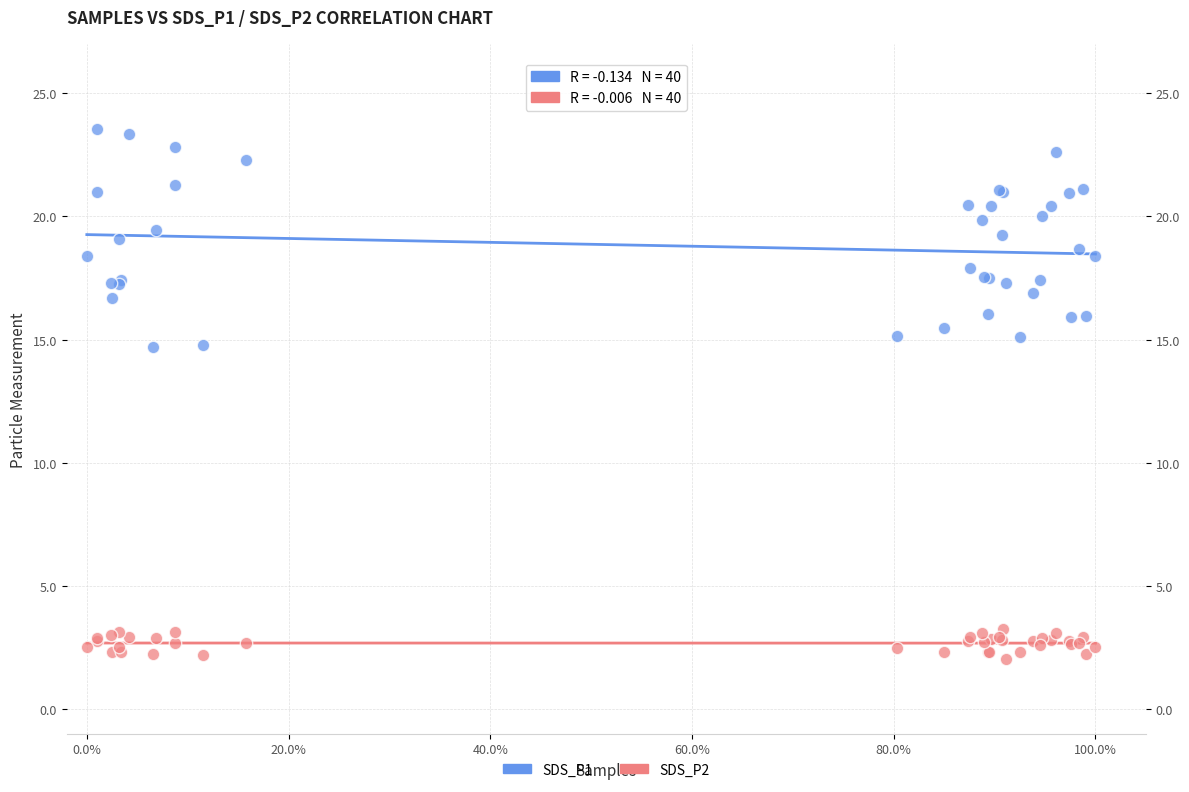

Which series reaches the minimum Y coordinate?

SDS_P2